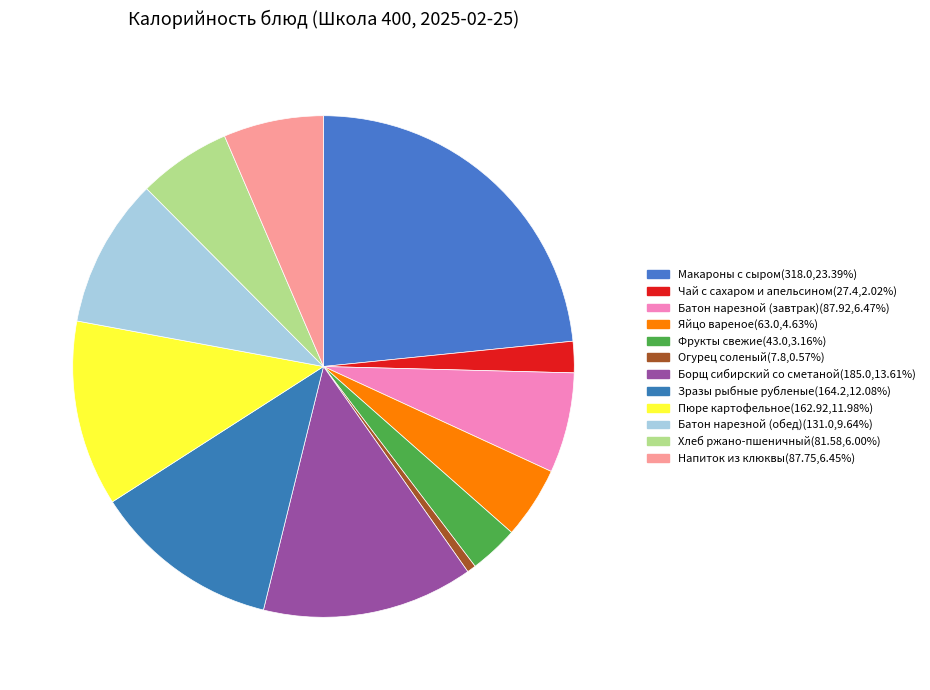

Rank the categories by value from highest to lowest.

Макароны с сыром, Борщ сибирский со сметаной, Зразы рыбные рубленые, Пюре картофельное, Батон нарезной (обед), Батон нарезной (завтрак), Напиток из клюквы, Хлеб ржано-пшеничный, Яйцо вареное, Фрукты свежие, Чай с сахаром и апельсином, Огурец соленый